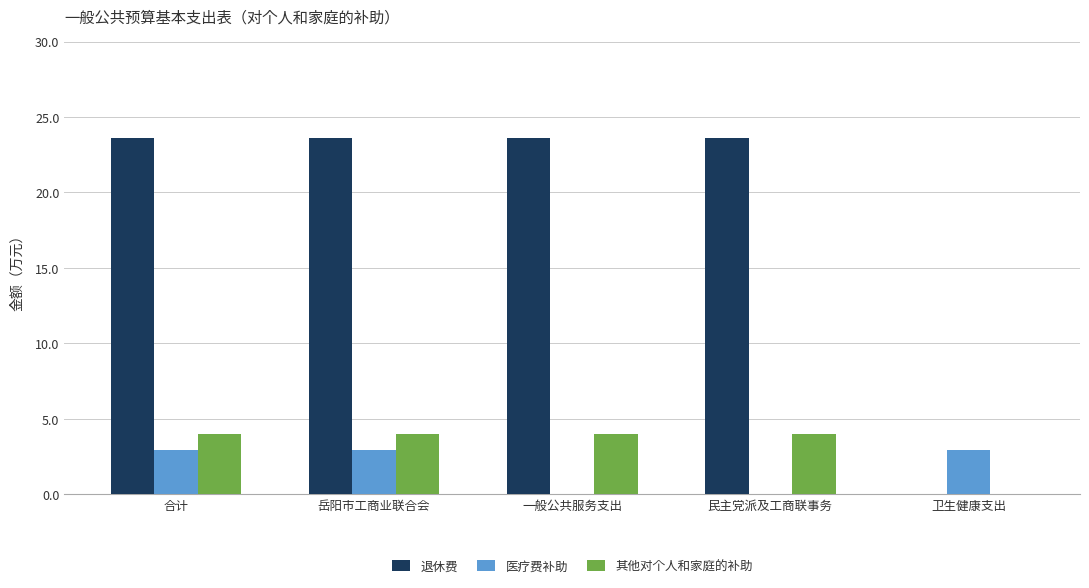

Is the value of 其他对个人和家庭的补助 at 岳阳市工商业联合会 greater than the value of 医疗费补助 at 一般公共服务支出?

Yes